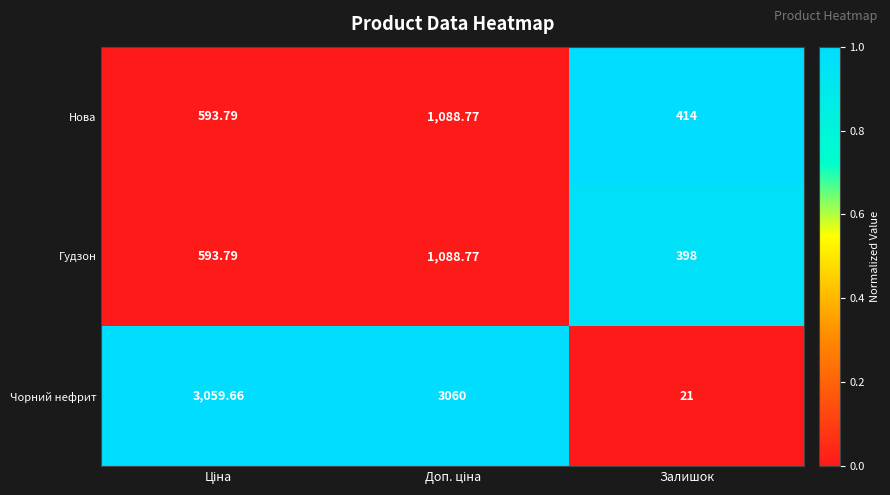

Where is Чорний нефрит nearest to the value 1540?

Залишок